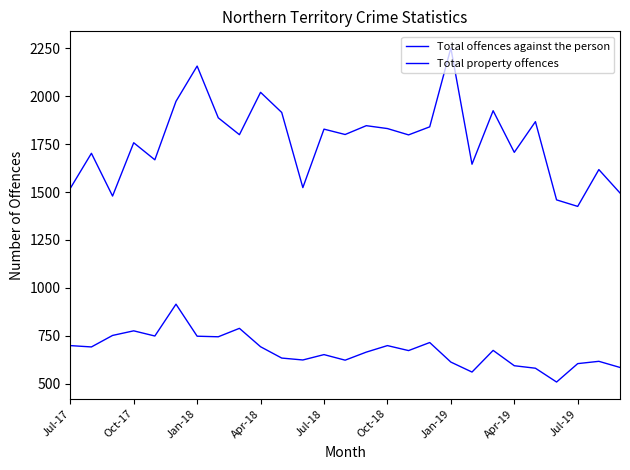

How many lines are shown in the chart?

2